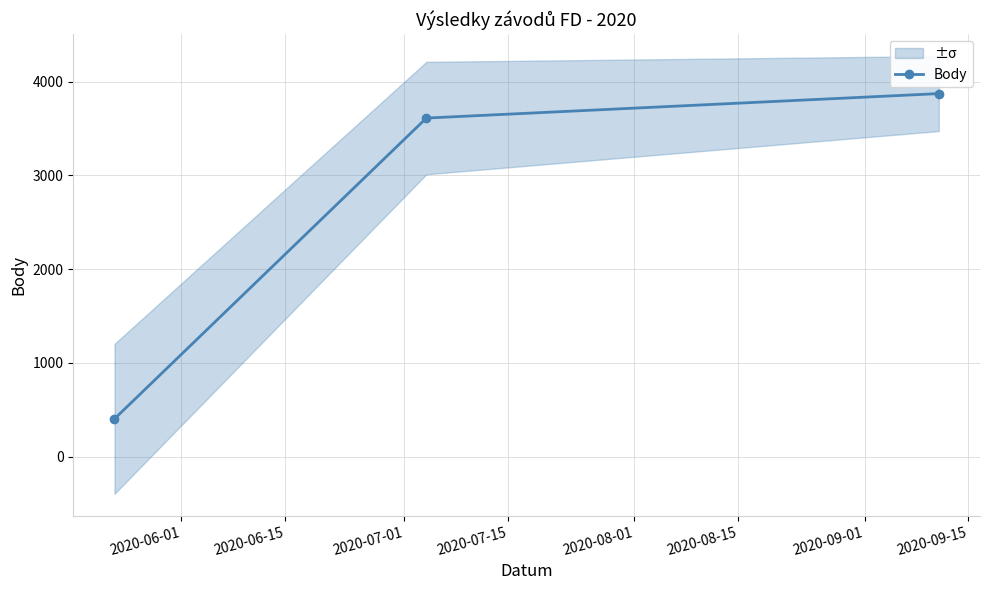

What is the value of the 2nd point from the left?

3612